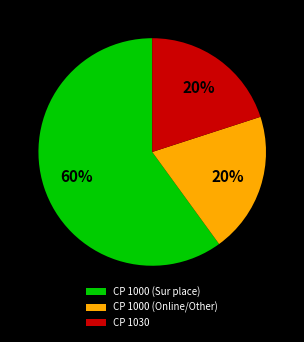

Which slice is the largest?

CP 1000 (Sur place)